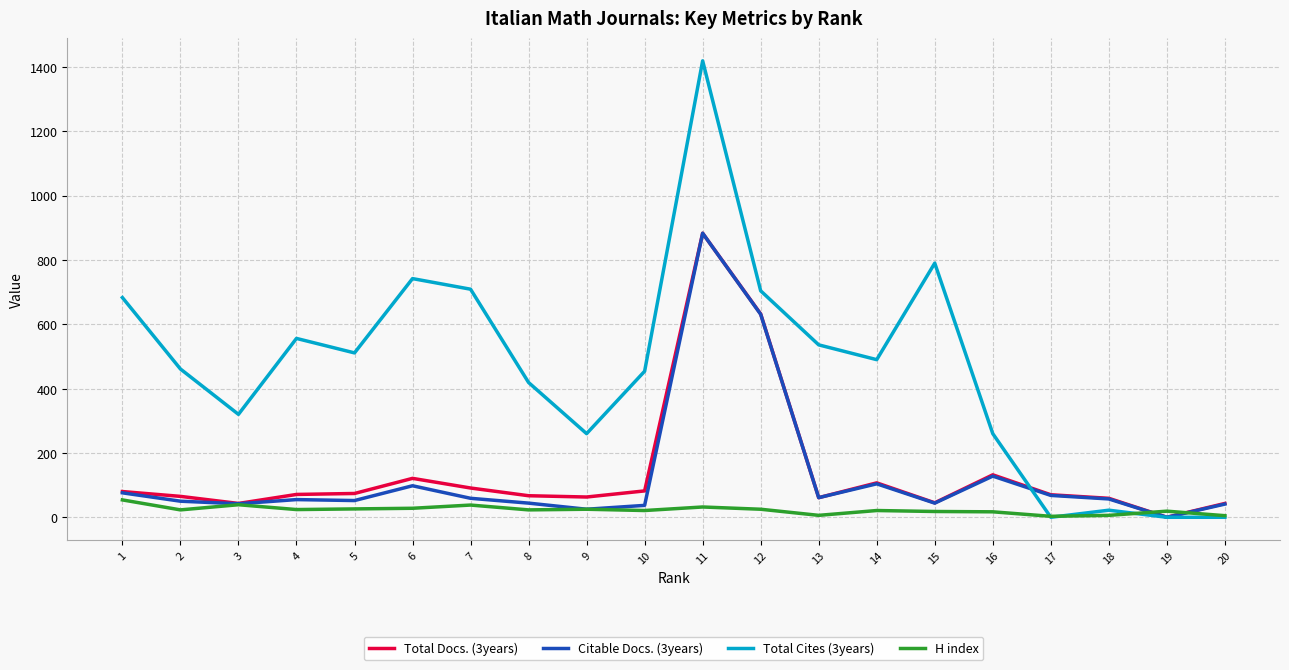

The value of Total Cites (3years) at 7 is 709. True or false?

True